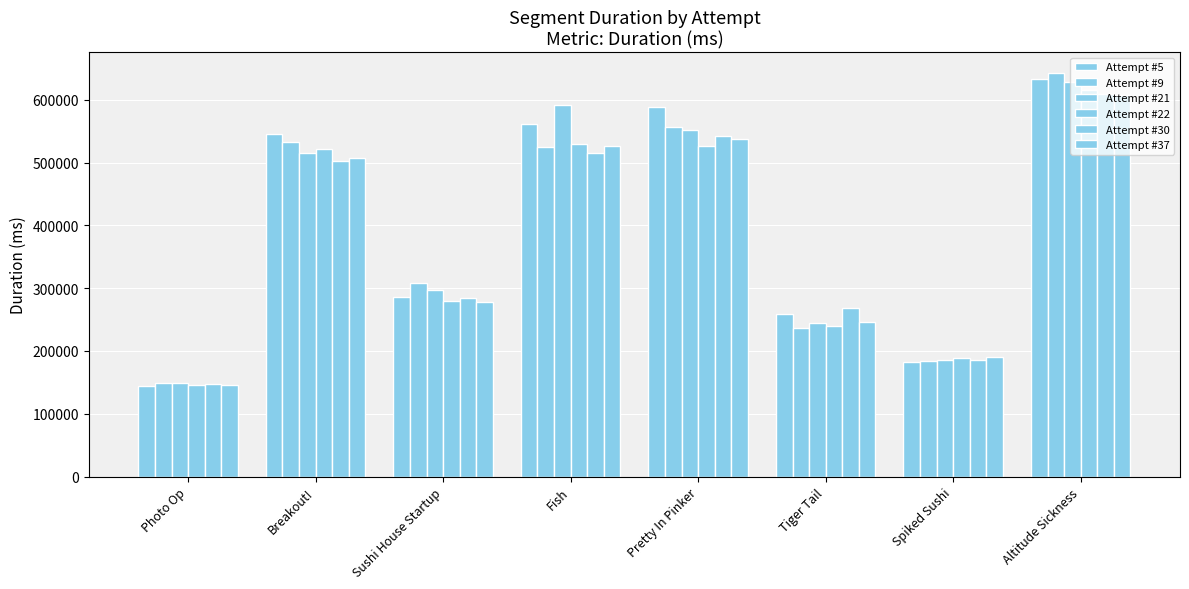

Count the number of categories in the chart.

8